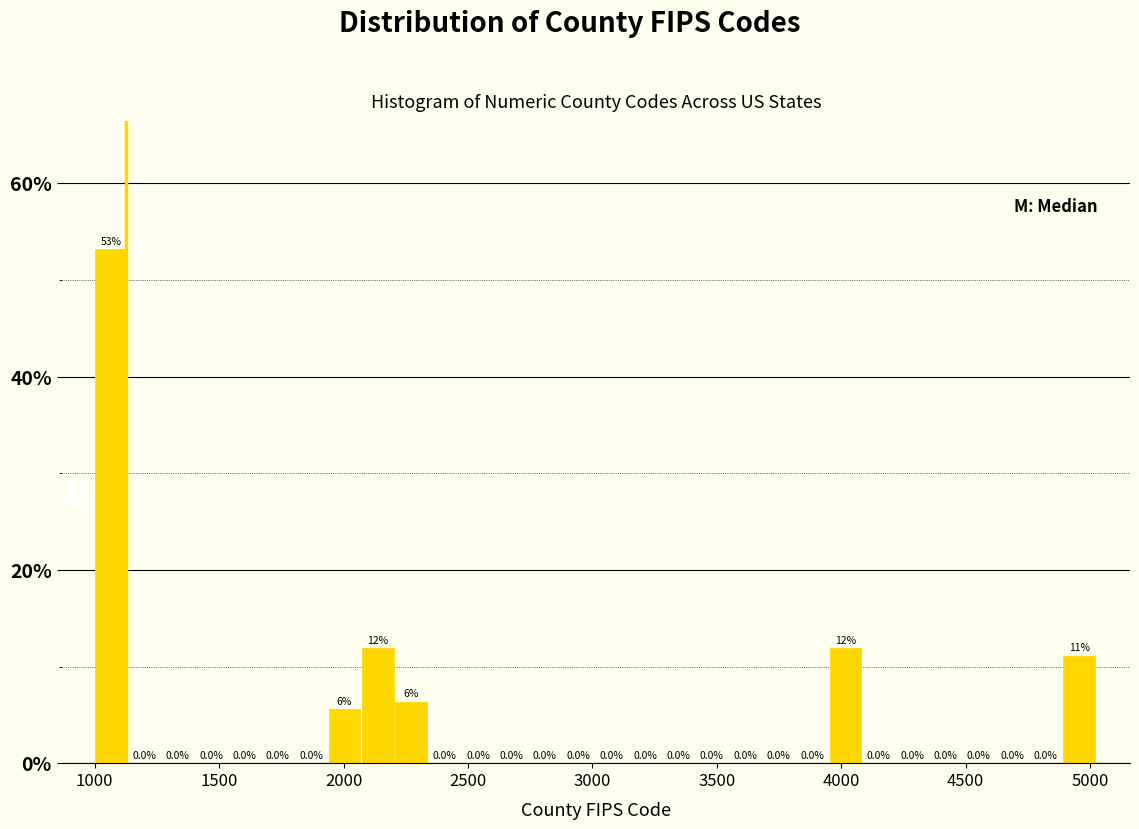

Around what value on the x-axis is the tallest bar? Give the approximate position of its centre, as read against the axis.

1050